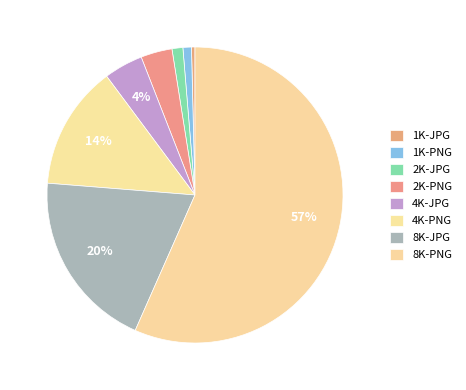

What is the smallest slice in the pie chart?

1K-JPG